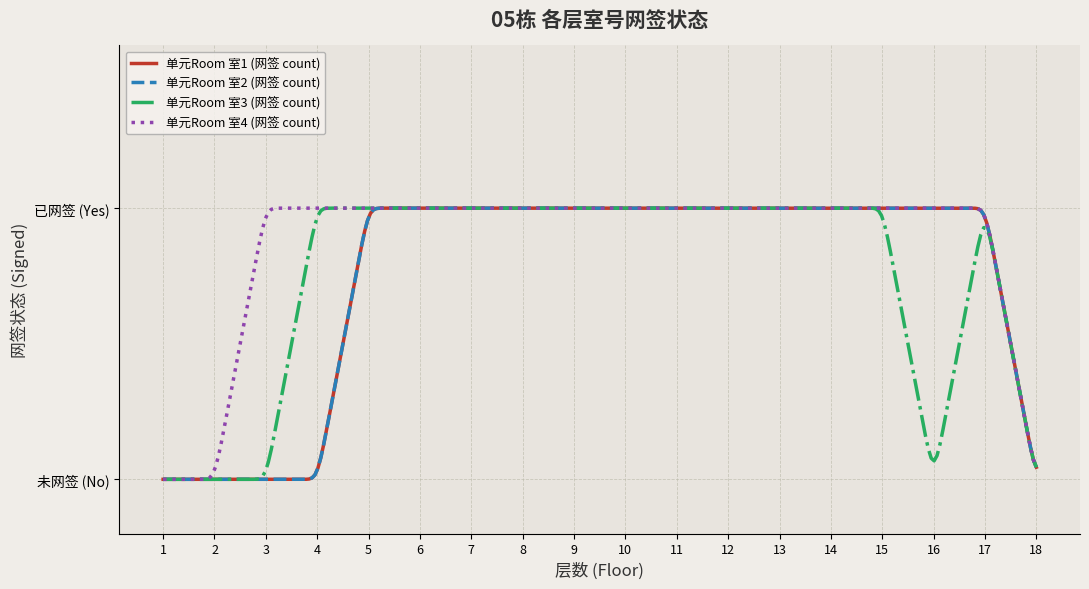

At which label does 单元Room 室4 (网签 count) reach its peak?

3